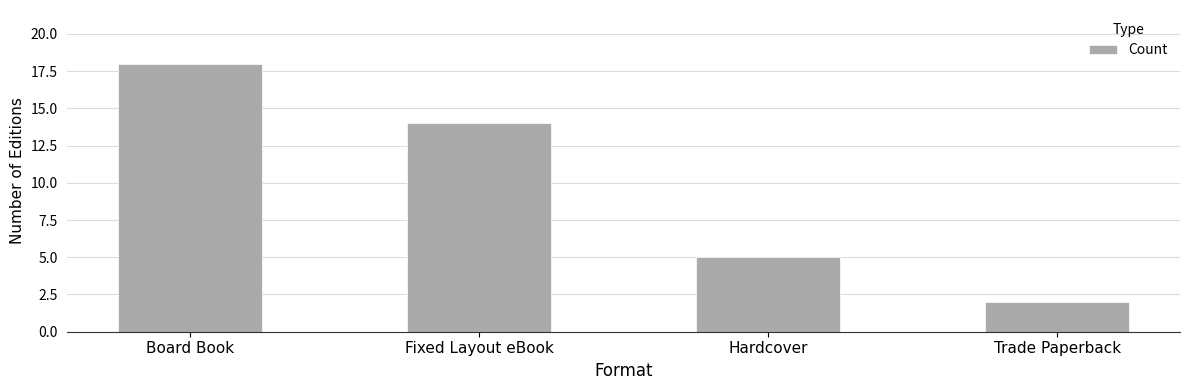

What is the value of the 3rd bar from the left?

5